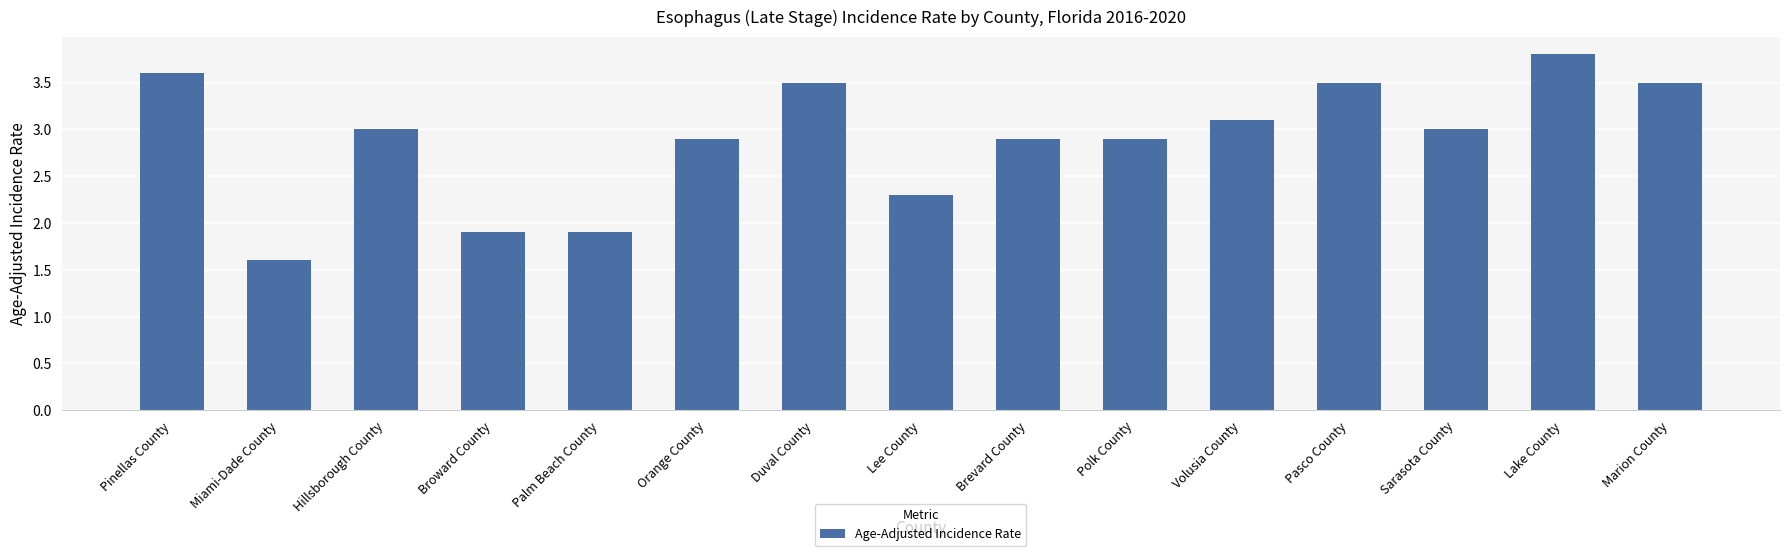

The value at Palm Beach County is 1.9. True or false?

True